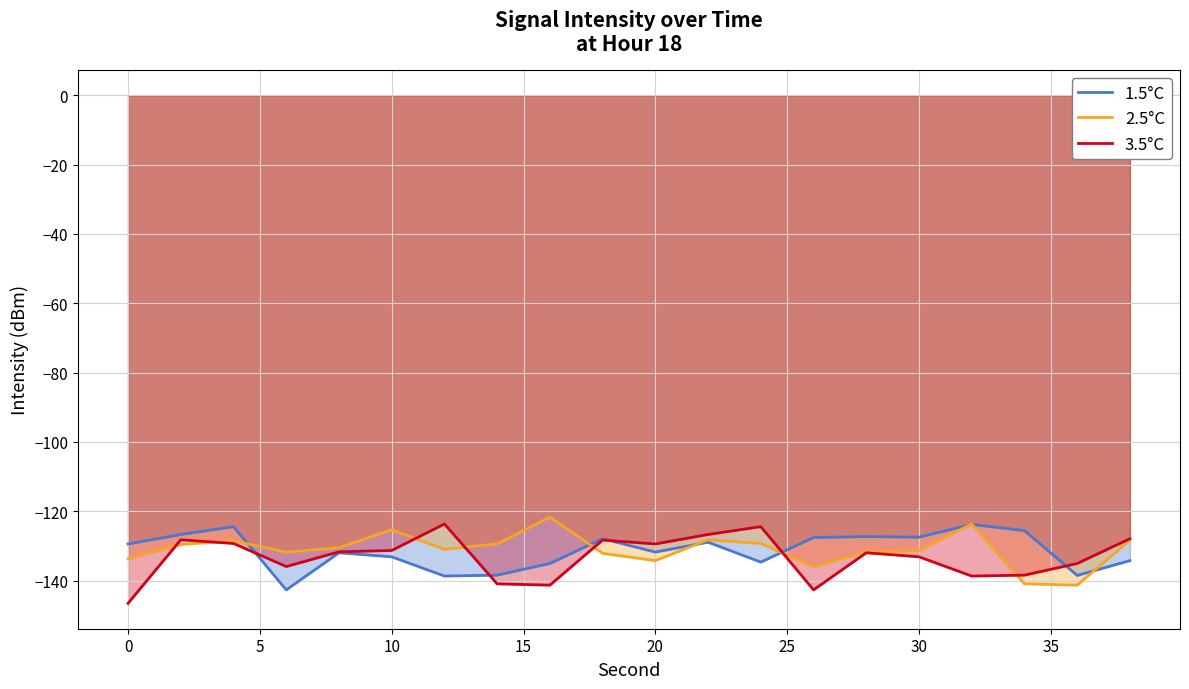

Where is 1.5°C nearest to the value -133?

10